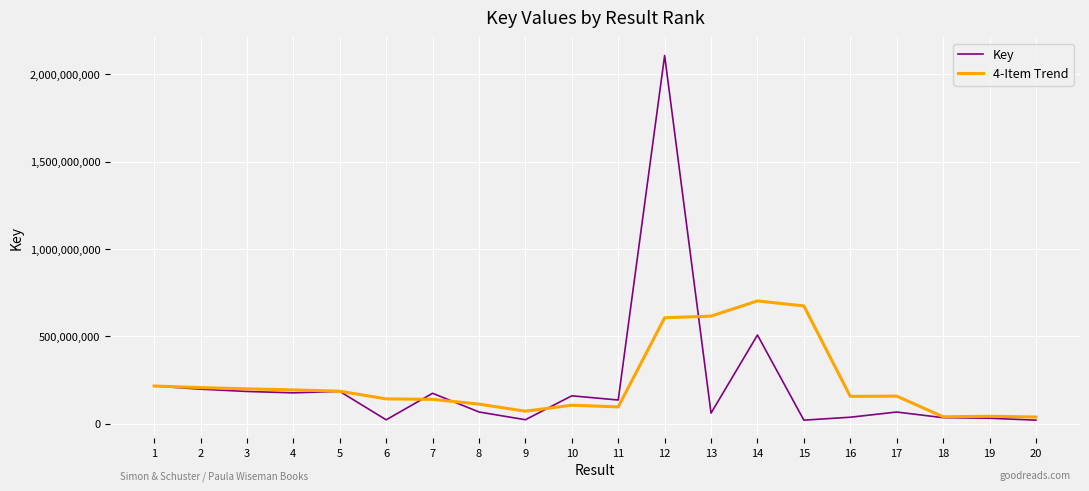

What is the total value across all series at 4?

370109437.8